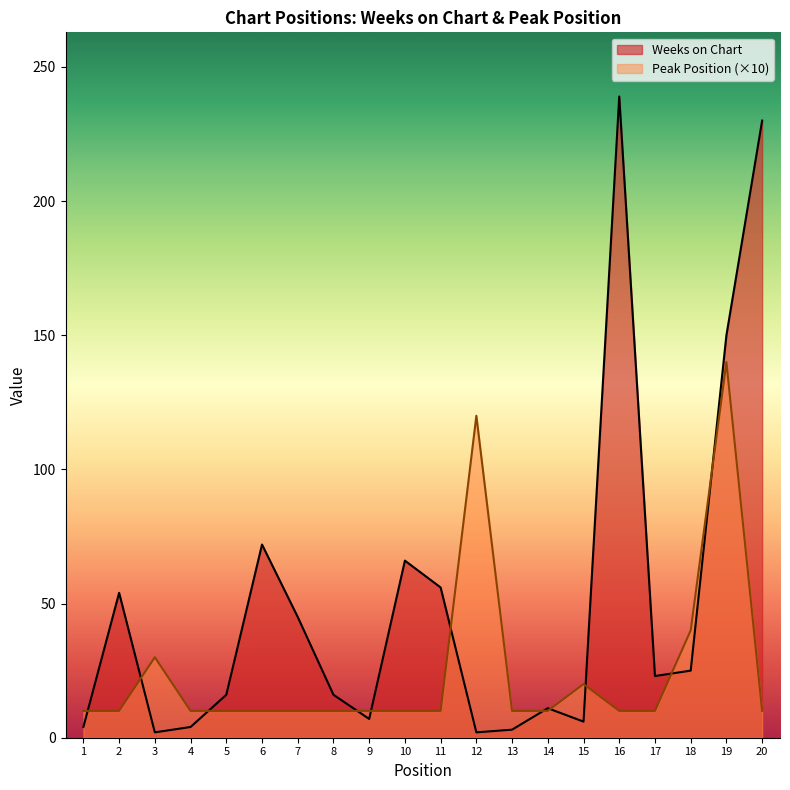

True or false: Weeks on Chart has a value of 29 at 6.

False